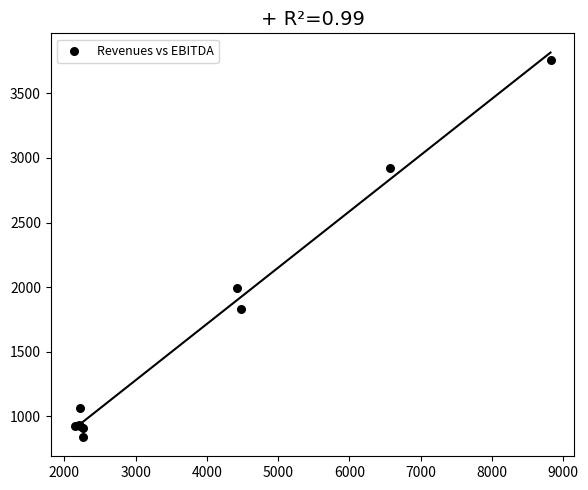

What Y value in the scatter plot is closest to 2298?

1996